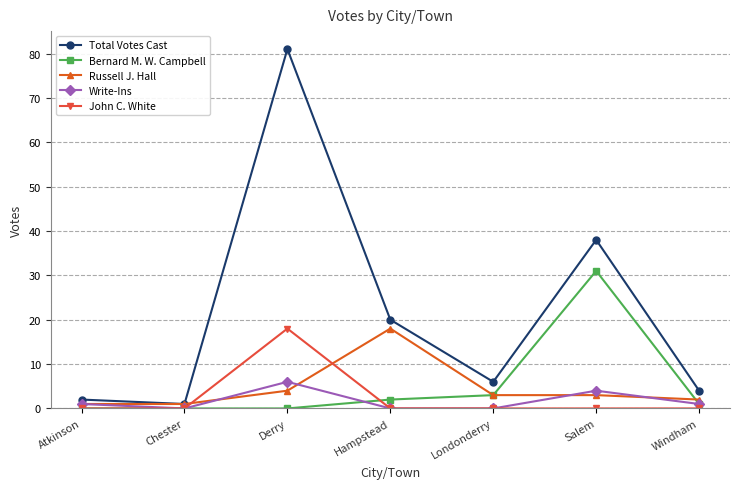

At which category does Write-Ins reach its first local peak?

Derry